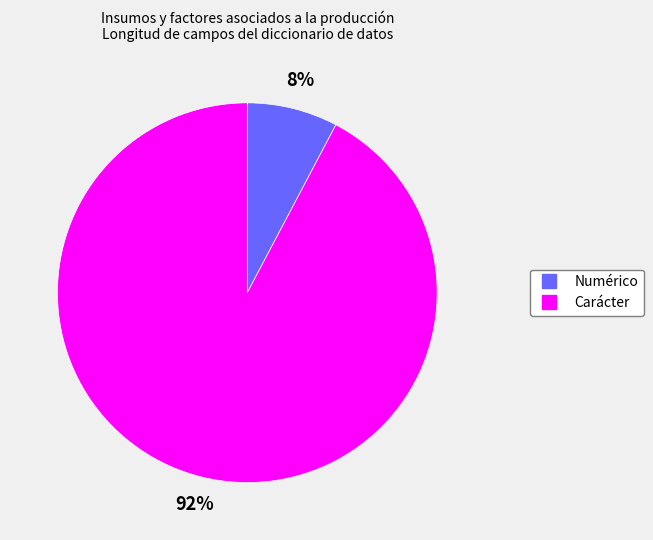

Is there any slice that represents more than half of the pie?

Yes